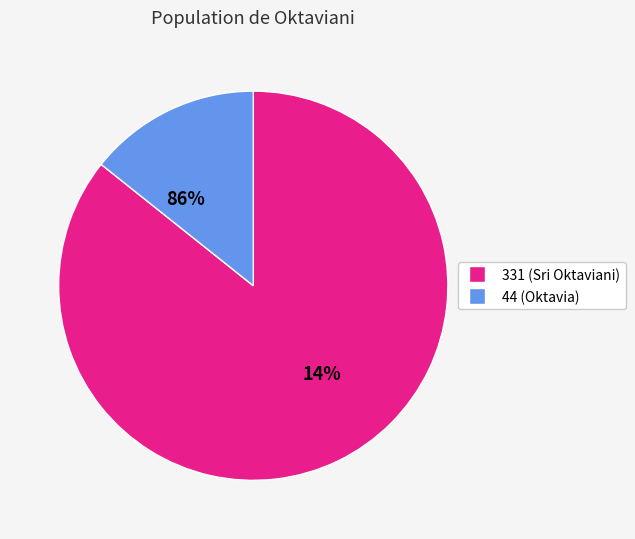

Does any single category account for the majority?

Yes